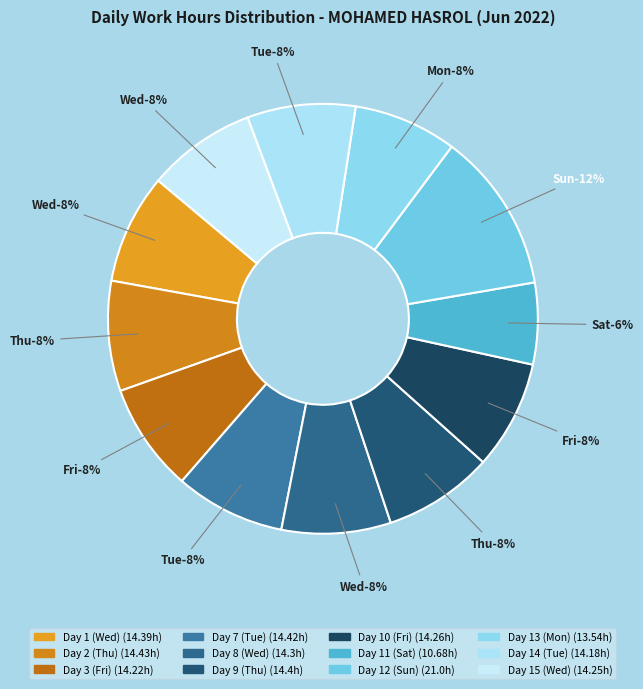

To the nearest percent, what is the difference between the largest and smallest slice percentages?

6%